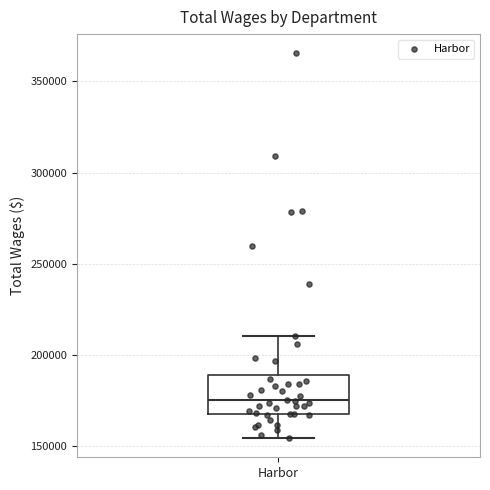

Read this box plot against the y-axis: the position of the median line, the range covered by the box, and the ends of both whiskers. The values are not printed on the chart, so give them approximately, as read against the axis.

median 175000, box 170000 to 190000, whiskers 155000 to 210000